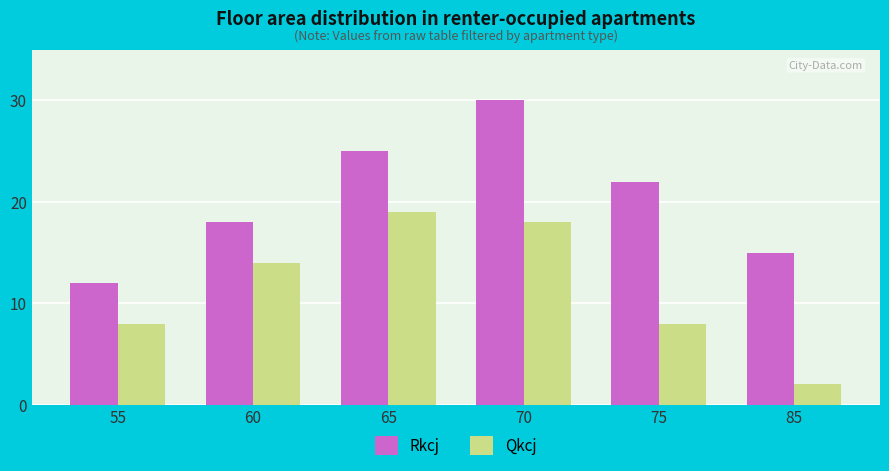

At which label does Rkcj first exceed 22?

65